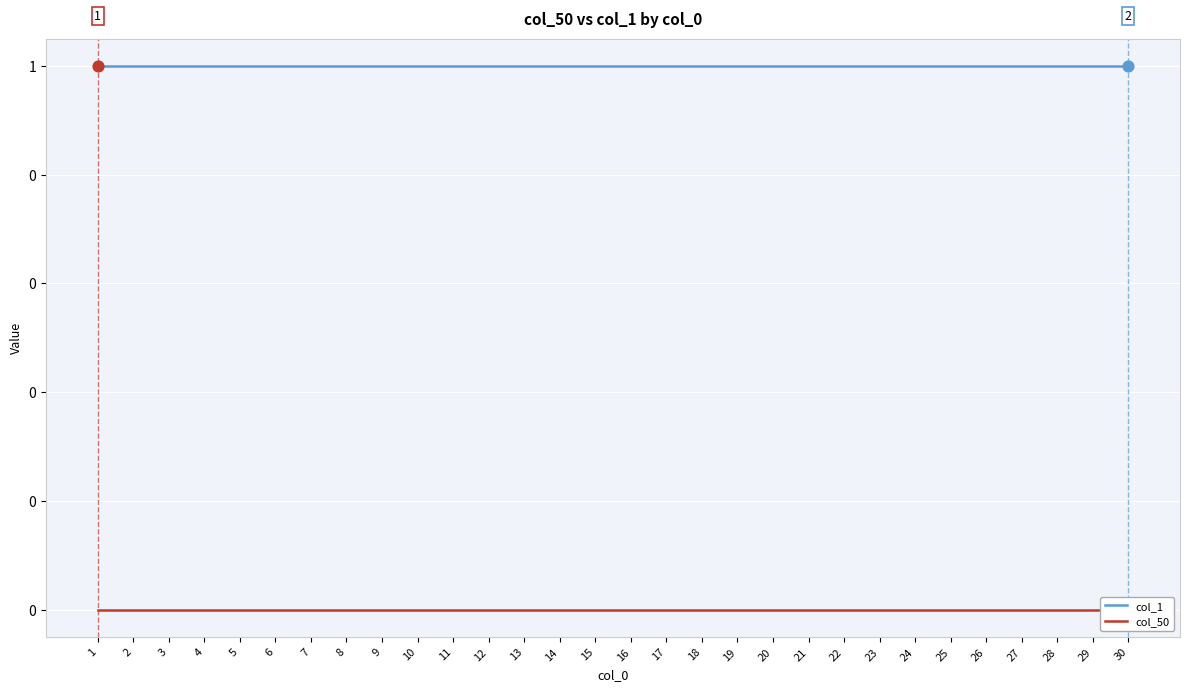

Is the value of col_50 at 1 greater than the value of col_1 at 7?

No